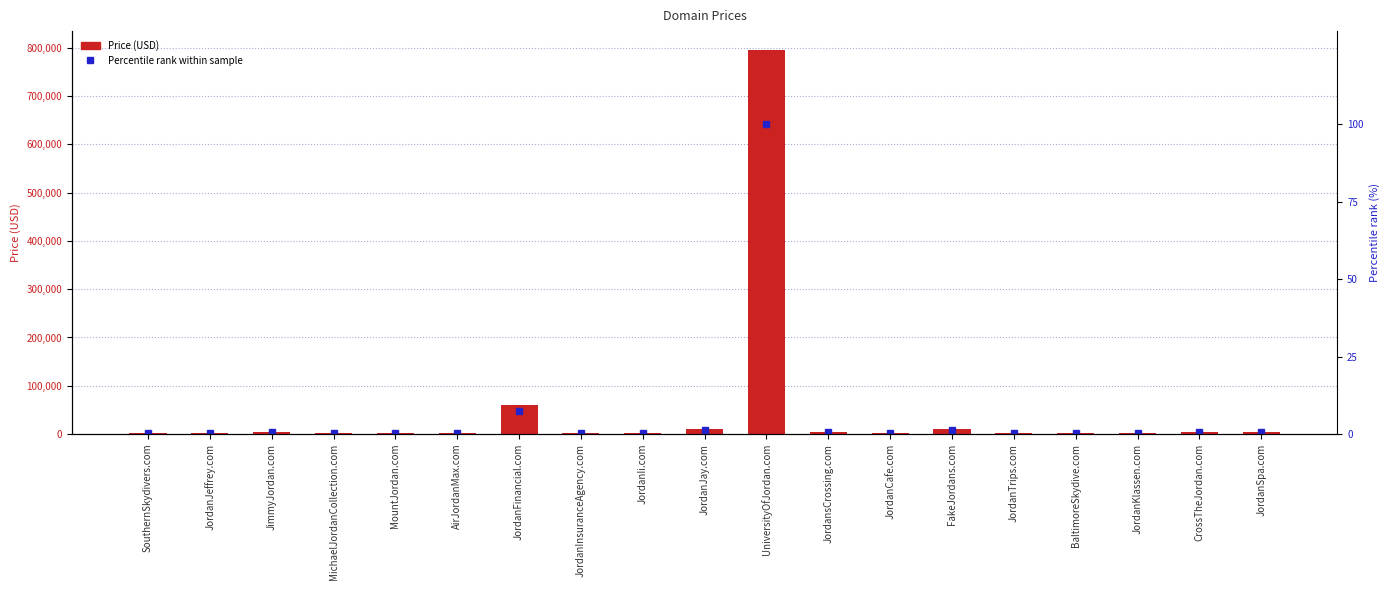

At how many categories does at least one series exceed 404166?

1